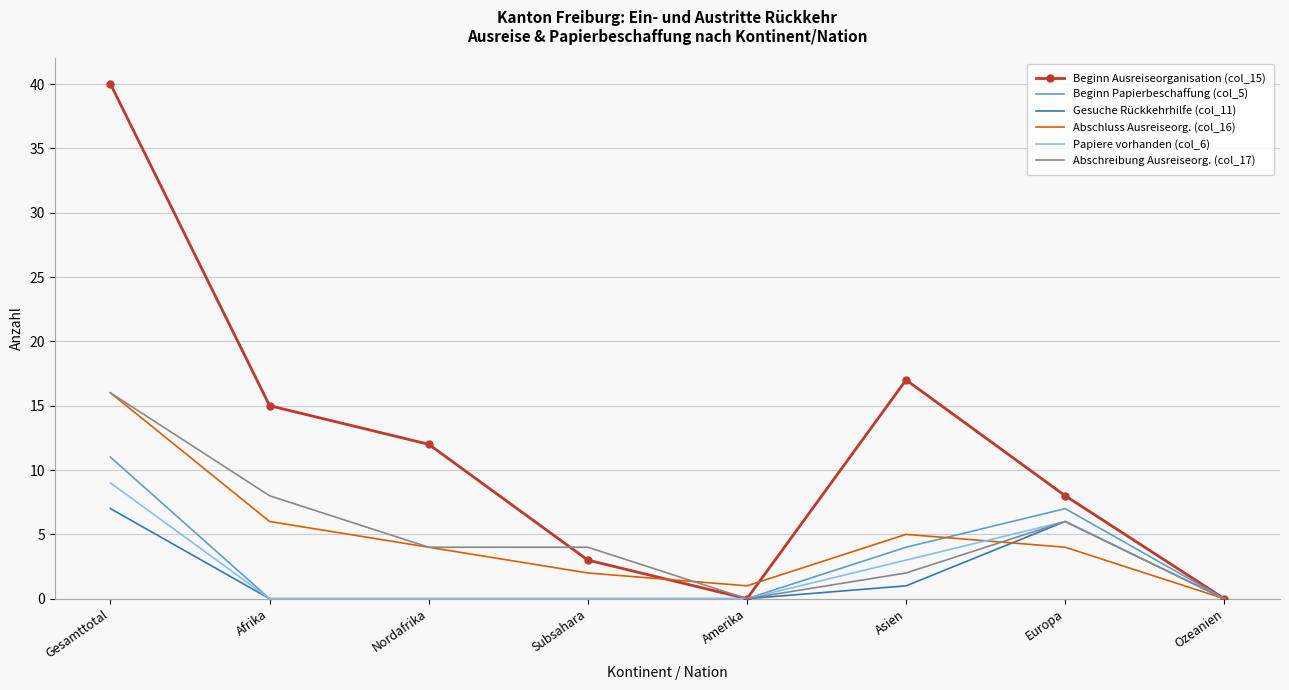

Count the Papiere vorhanden (col_6) values in the range 0 to 6.

7